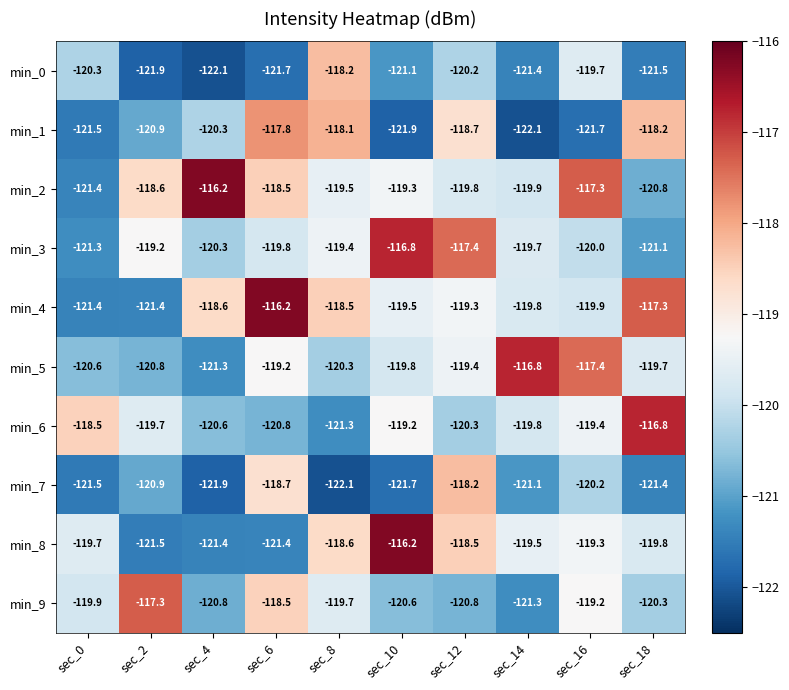

Which series changed the most between sec_2 and sec_8?

min_0